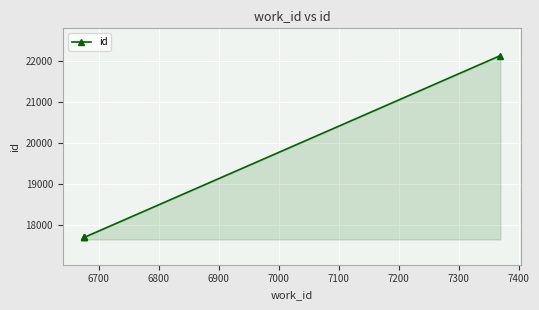

What is the greatest value displayed?

22134